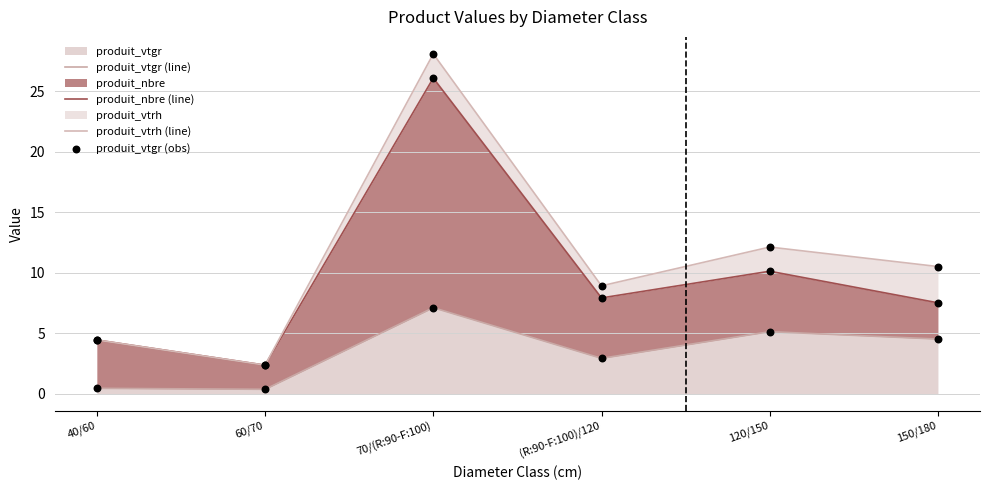

At how many categories does at least one series exceed 5?

4